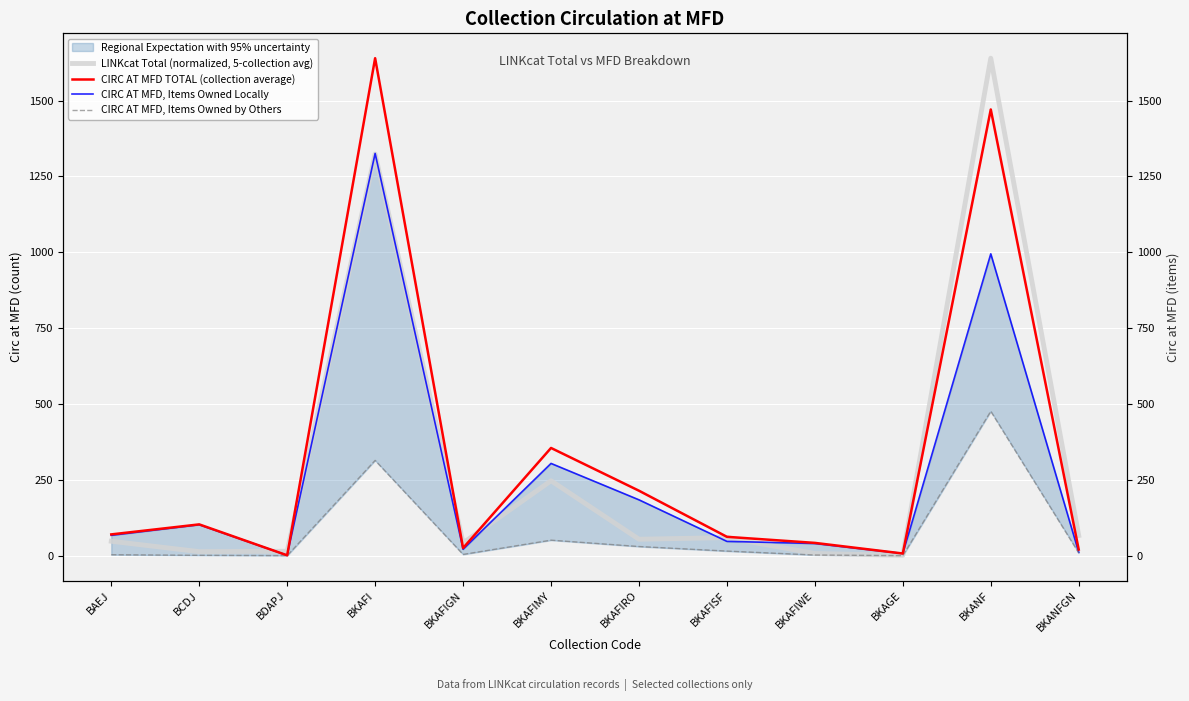

How many lines are shown in the chart?

4